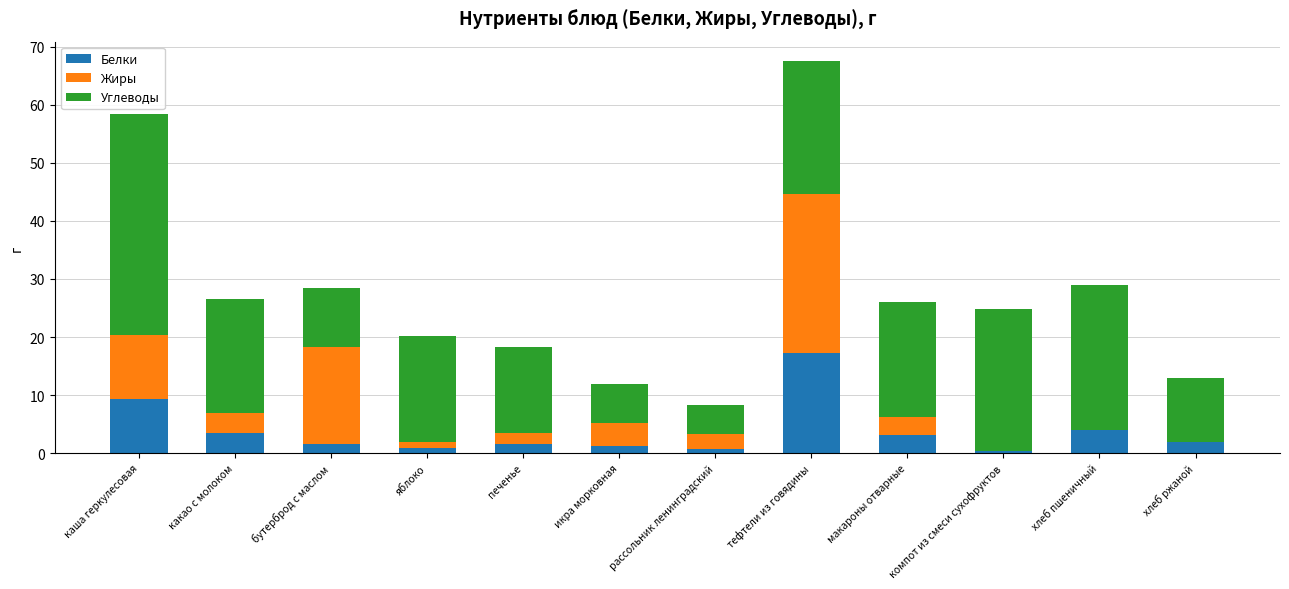

How many data points does each series have?

12